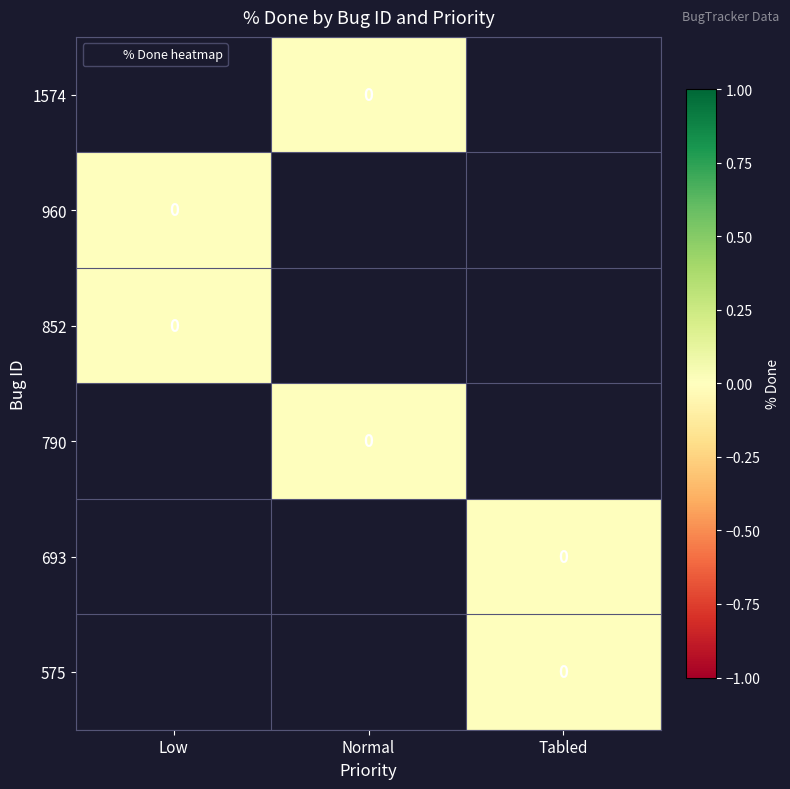

At which label is 852 closest to 0?

Low